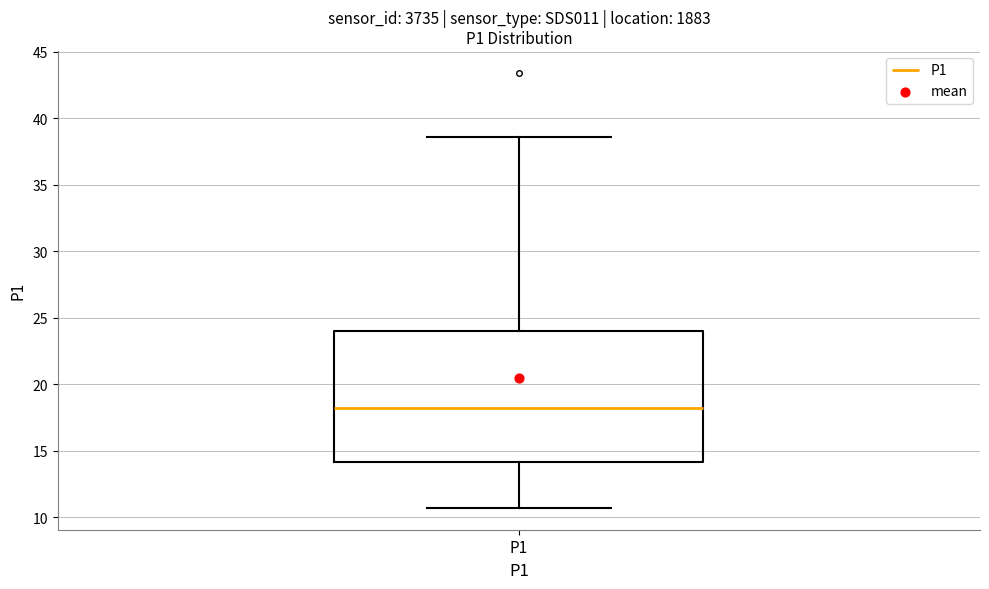

Where does the median line of the box for P1 sit on the y-axis? The values are not printed on the chart, so give them approximately, as read against the axis.

18.0